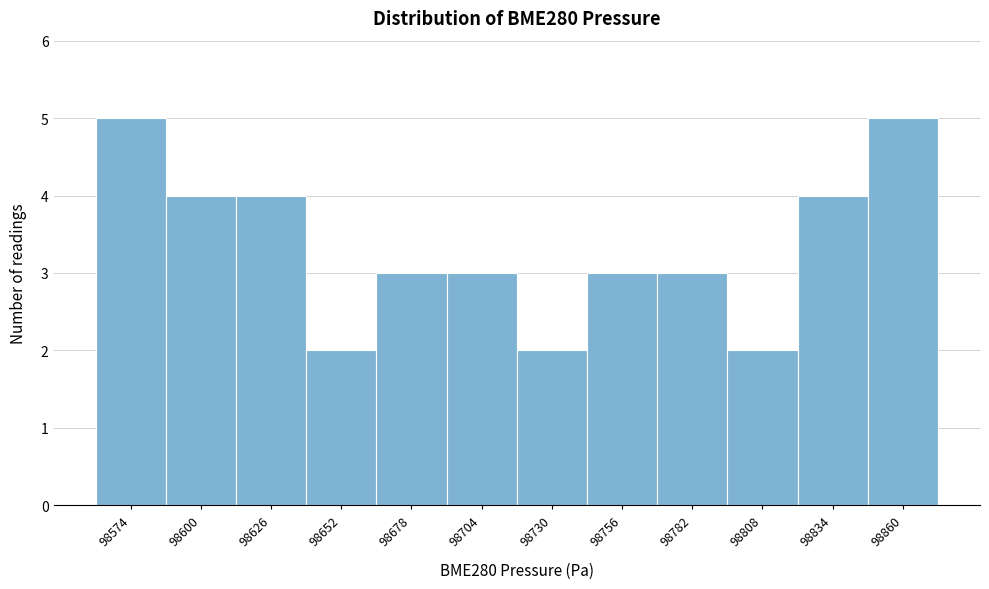

Reading right to left, transcribe all the data shown in this chart.

98860=5	98834=4	98808=2	98782=3	98756=3	98730=2	98704=3	98678=3	98652=2	98626=4	98600=4	98574=5